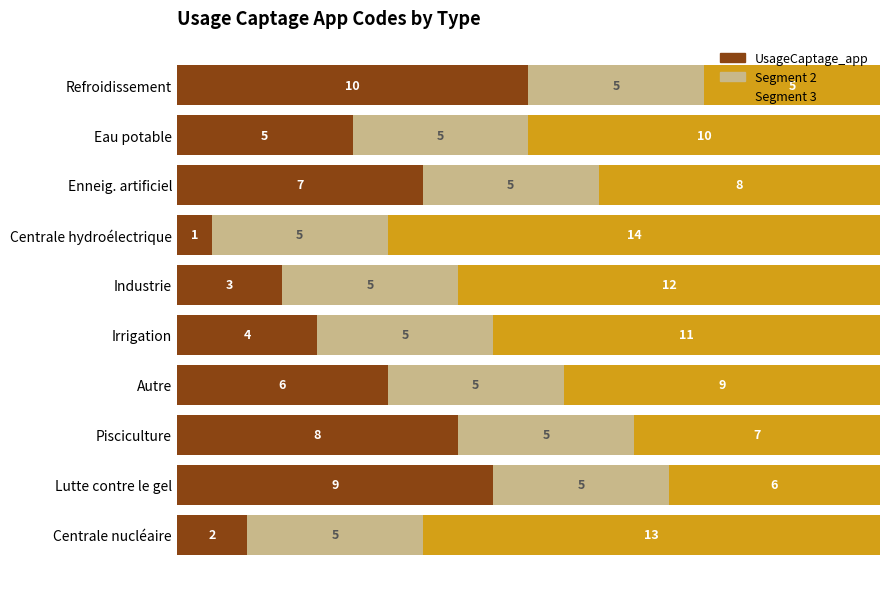

Is it true that UsageCaptage_app equals 8 at Eau potable?

False